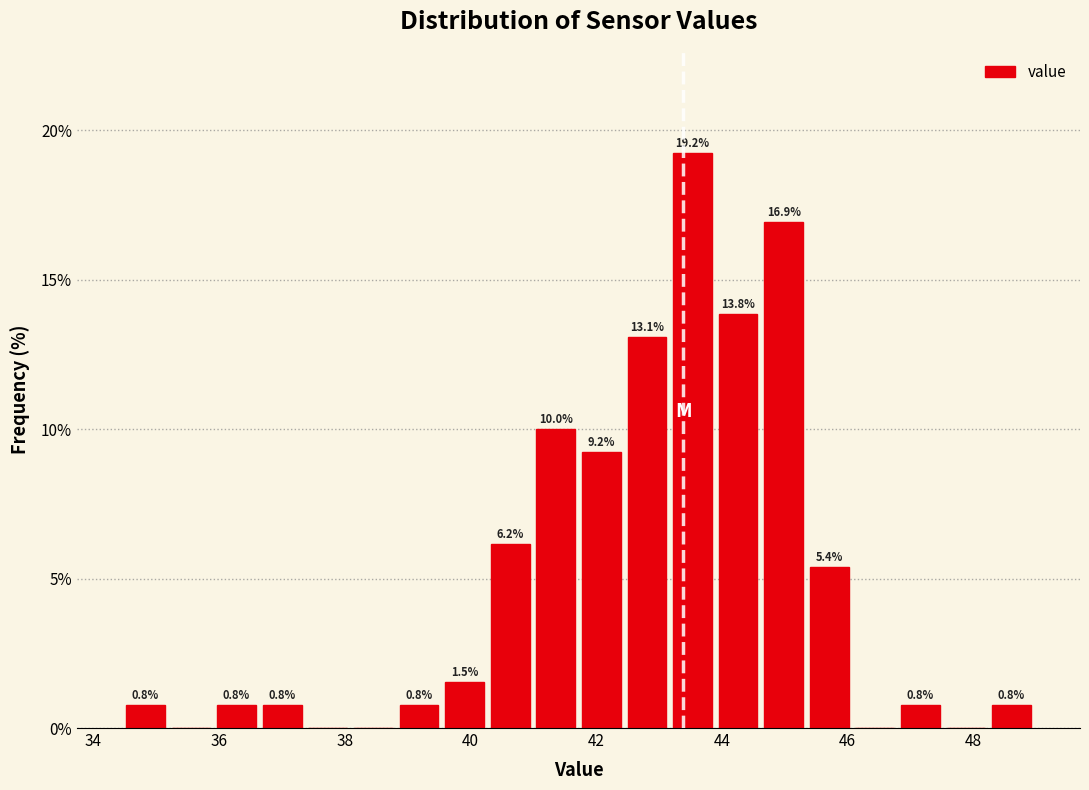

Read against the x-axis, roughly where is the centre of the tallest bar?

43.6